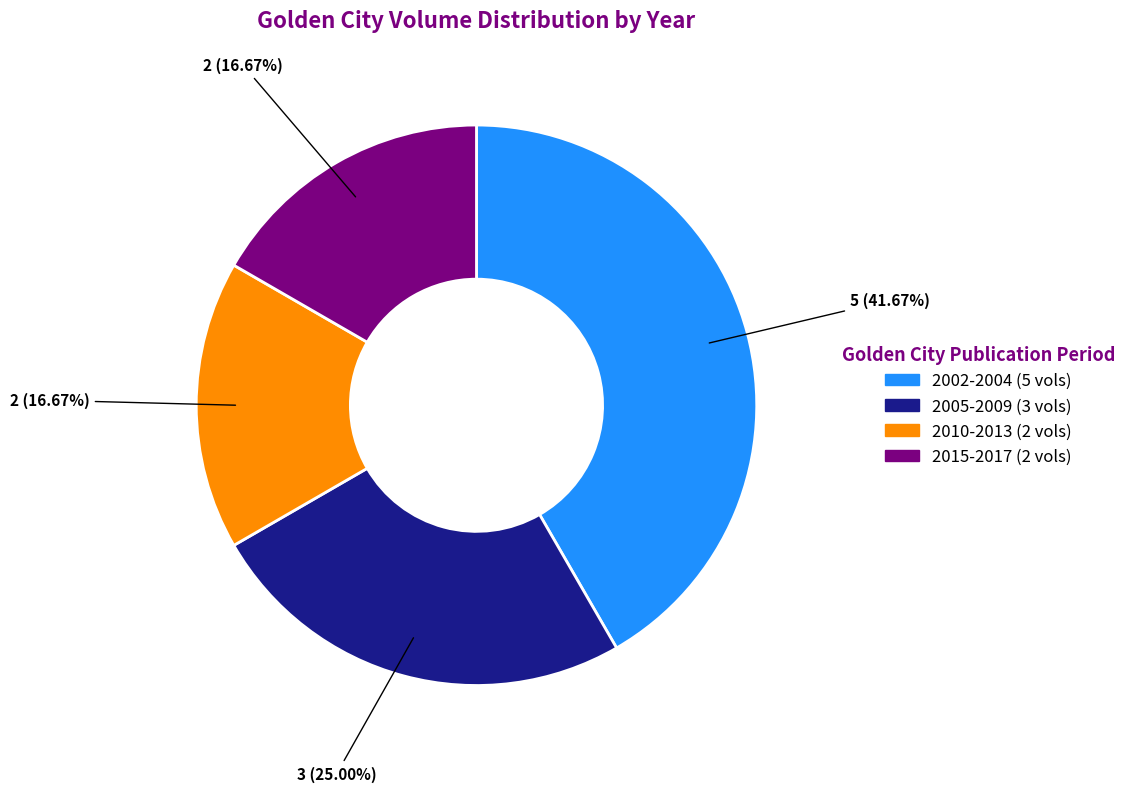

Does any single category account for the majority?

No